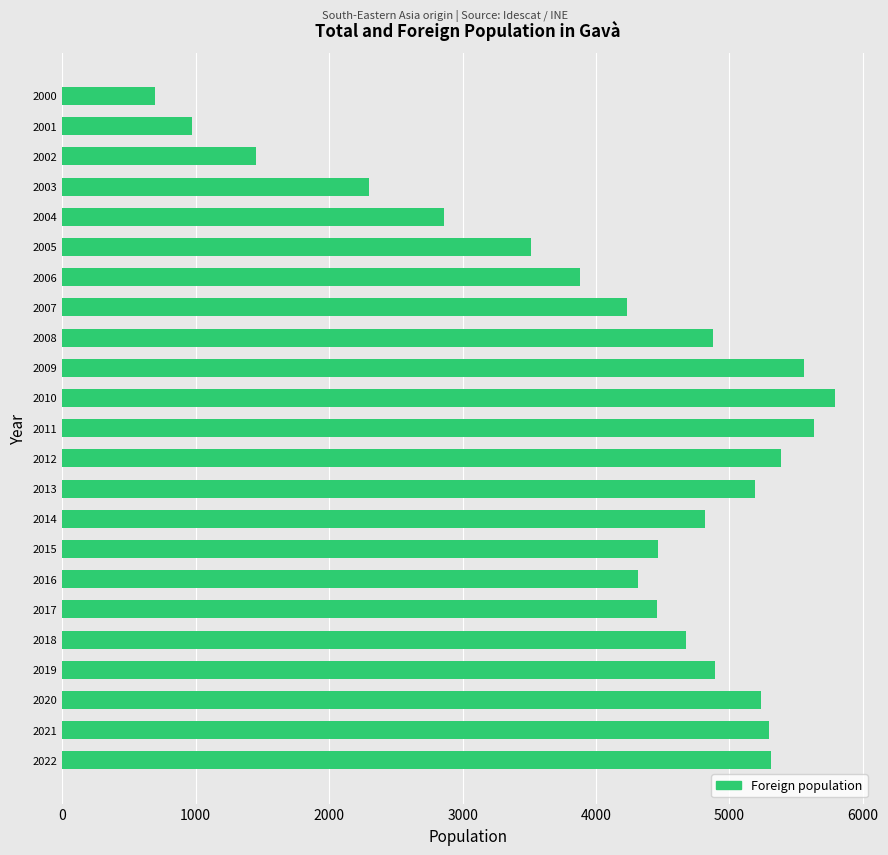

What value does the data have at 2000?

698